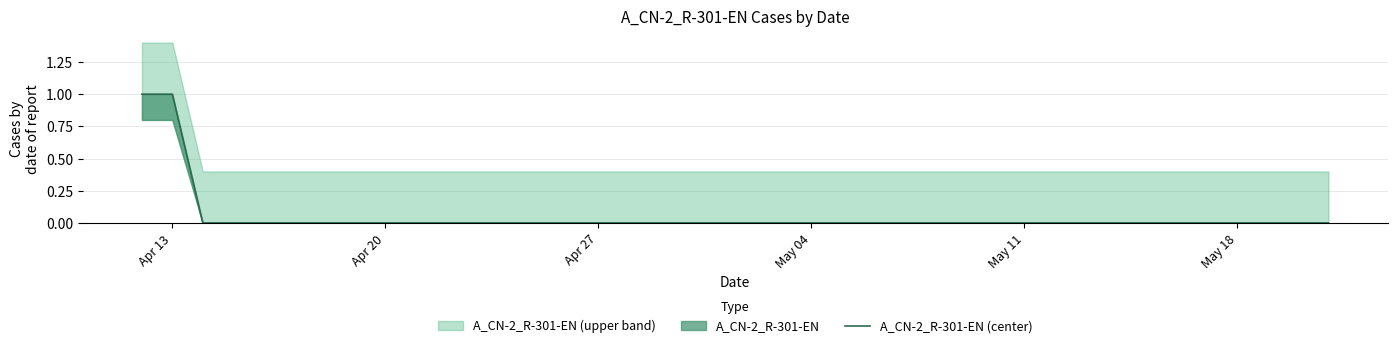

Reading left to right, list all the values displayed in this chart.

1	1	0	0	0	0	0	0	0	0	0	0	0	0	0	0	0	0	0	0	0	0	0	0	0	0	0	0	0	0	0	0	0	0	0	0	0	0	0	0